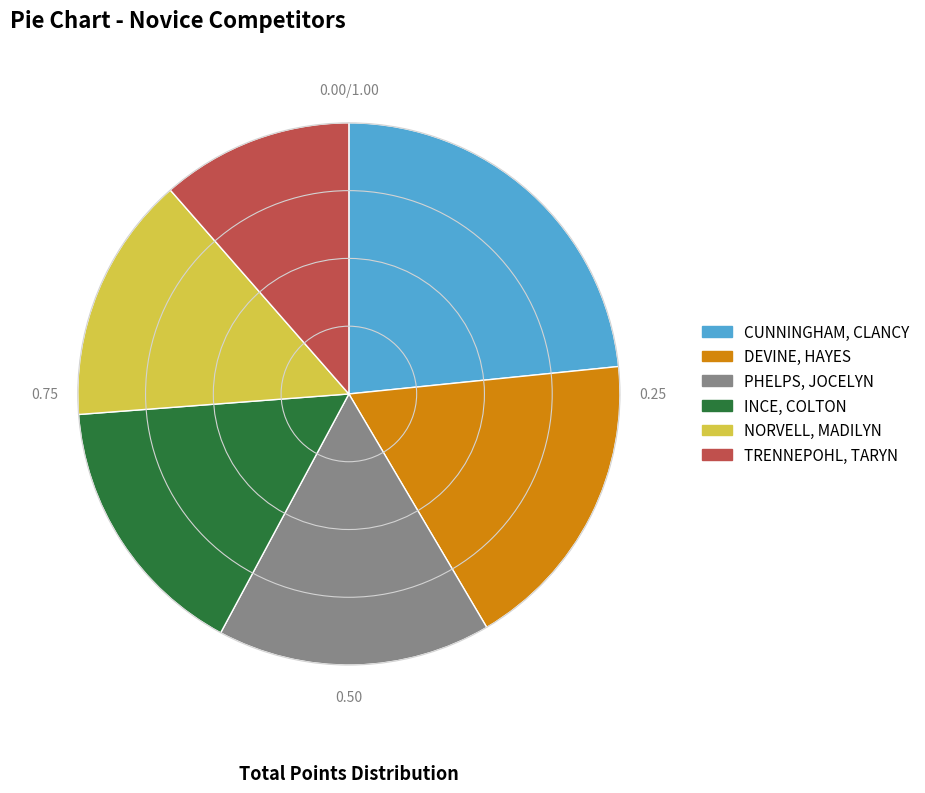

Count the number of slices in the pie.

6